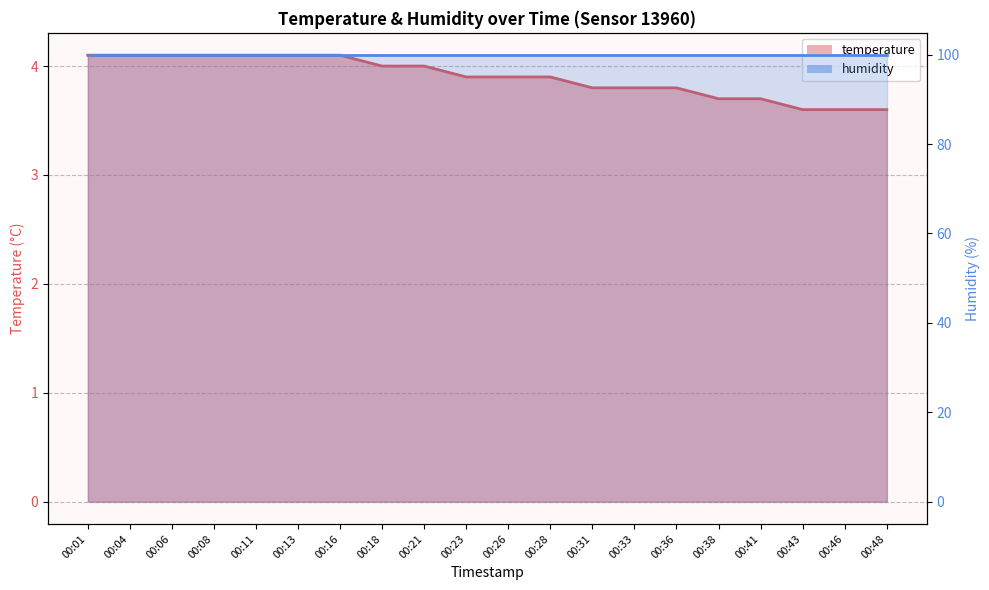

Does the chart display data point markers on the line(s)?

No